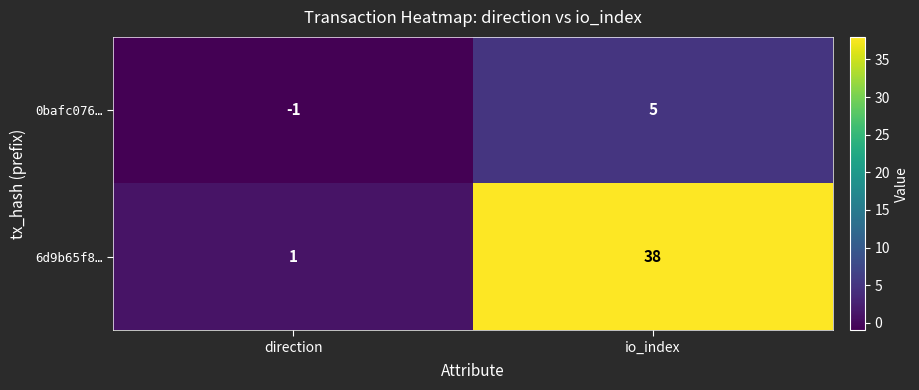

What is the sum of all 6d9b65f8… values?

39